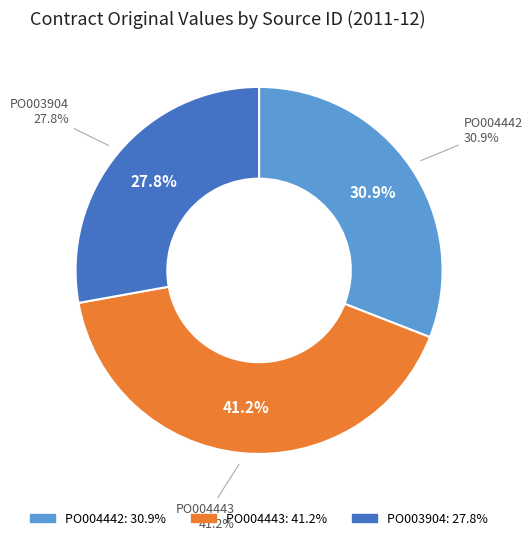

Count the number of slices in the pie.

3